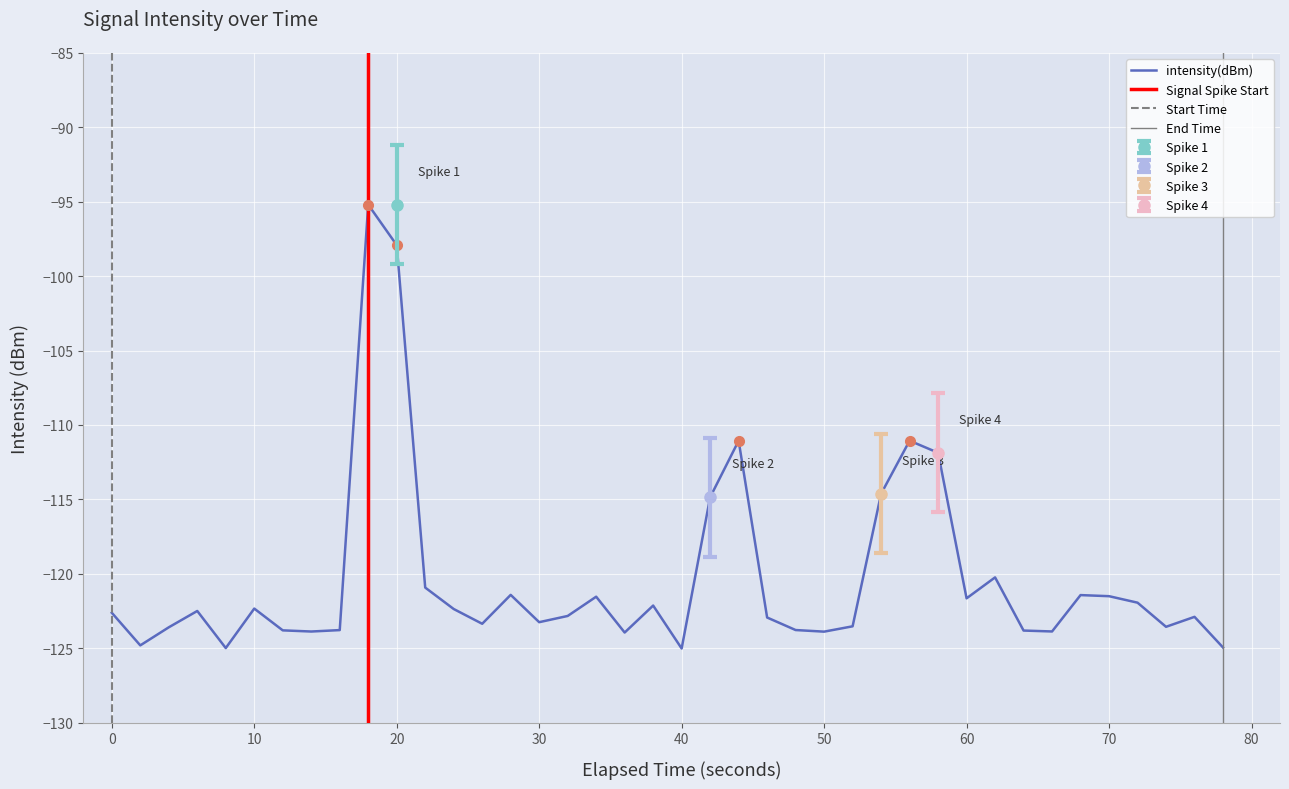

What is the difference between the second highest and second lowest values?

27.1